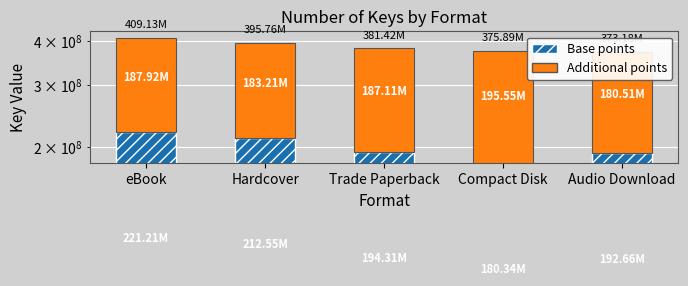

The value of Additional points at Compact Disk is 195551505. True or false?

True